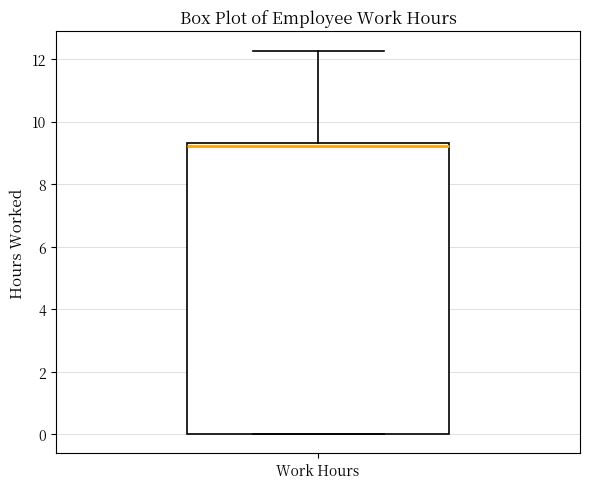

Transcribe this box plot: give where the median line is, the range the box spans, and where the two whiskers end, as read against the y-axis. The values are not printed on the chart, so give them approximately, as read against the axis.

median 9.2, box 0.0 to 9.4, whiskers 0.0 to 12.2